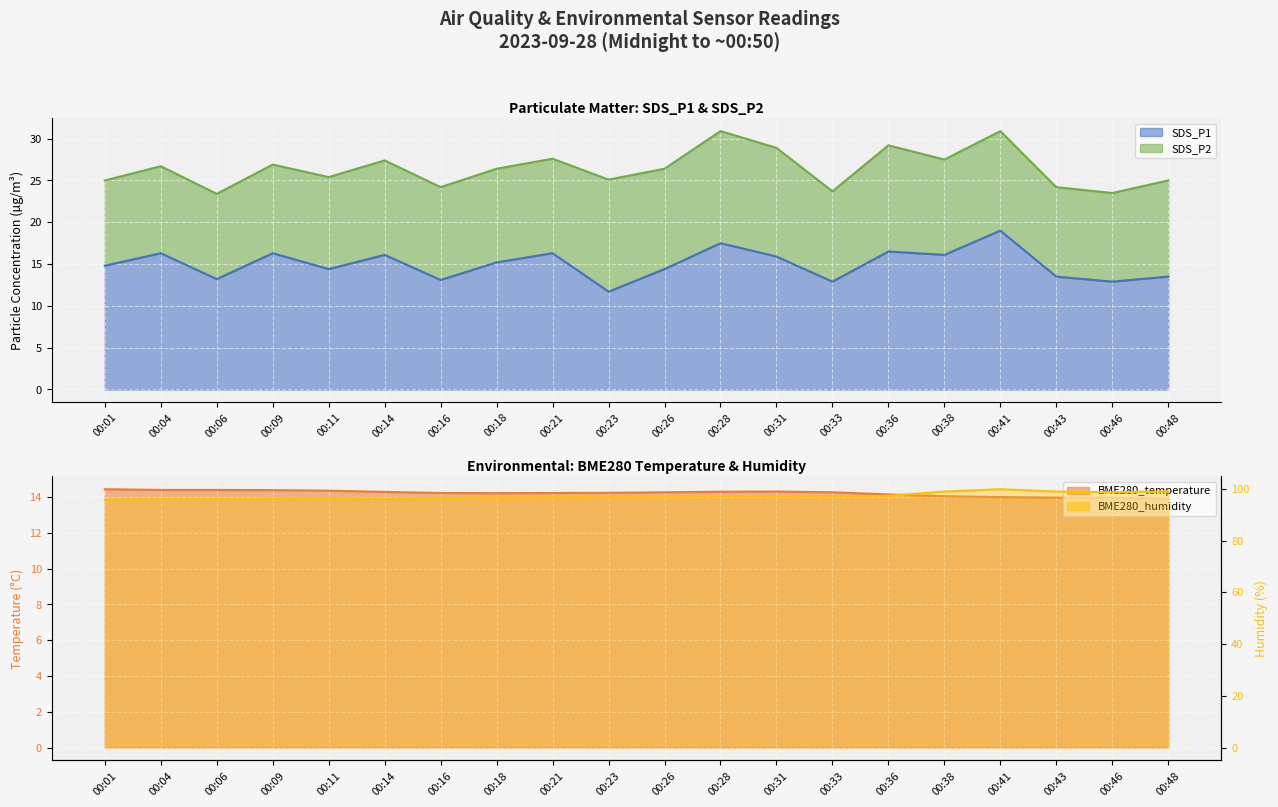

What is the maximum value for SDS_P1?

19.0